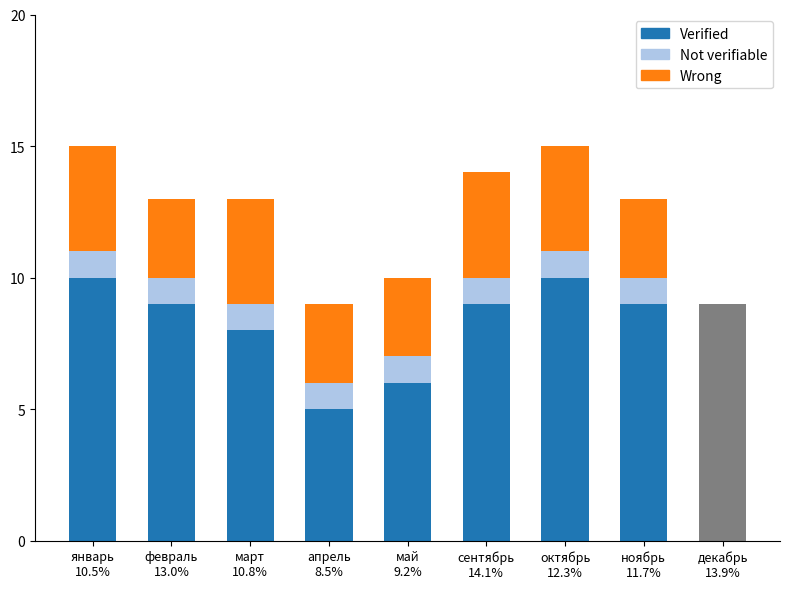

What is the spread (max minus min) of values at сентябрь?

8